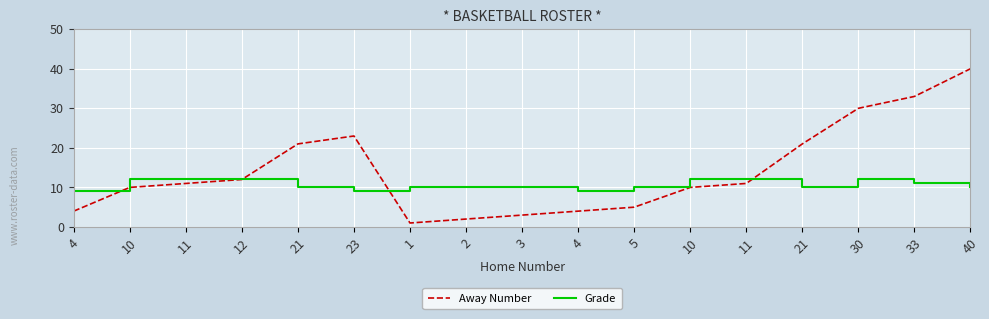

Does the chart have visible grid lines?

Yes